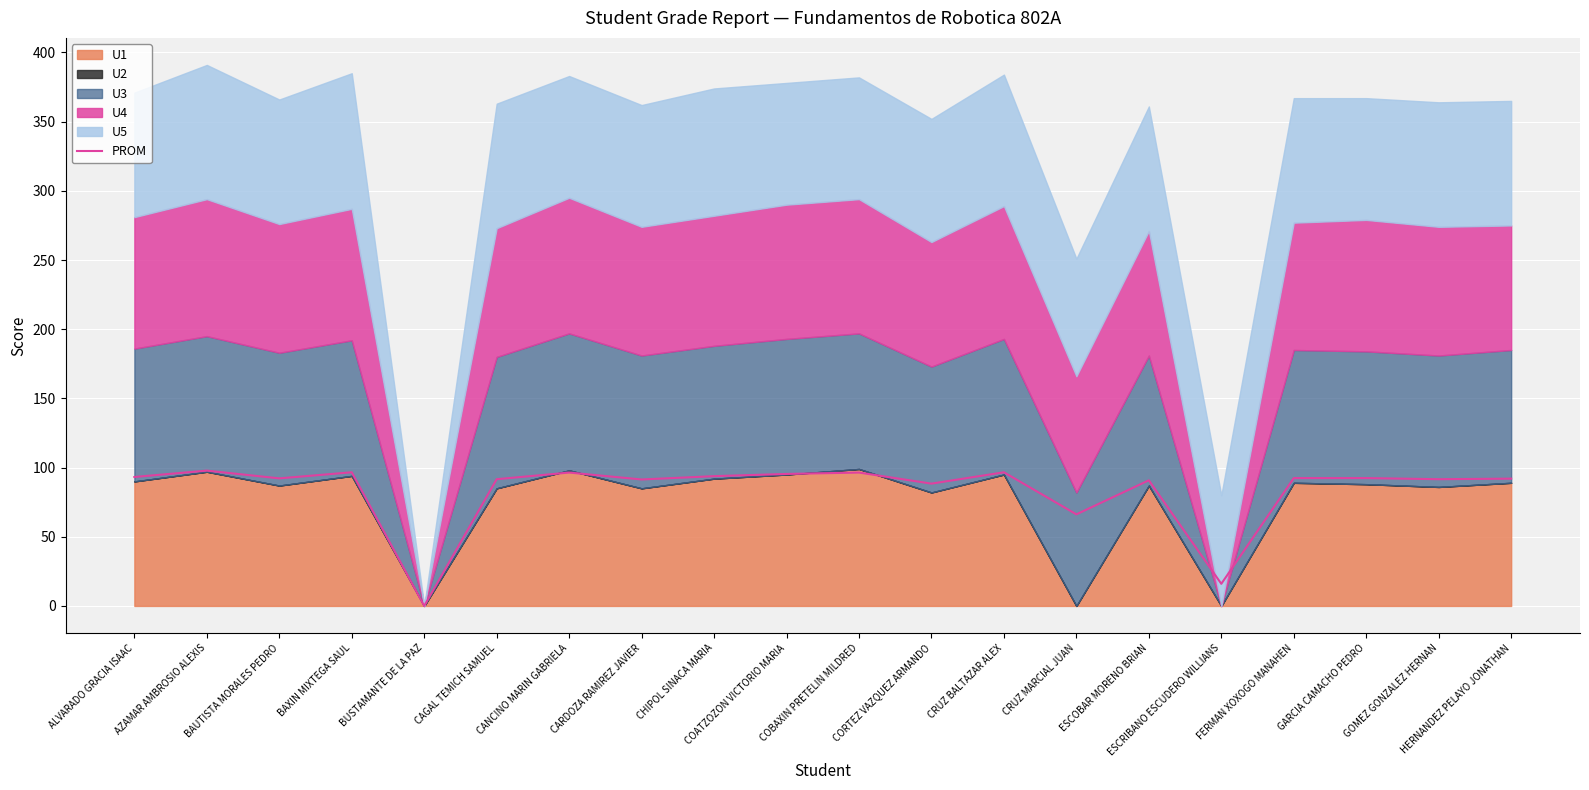

Which label corresponds to the smallest value in the chart?

BUSTAMANTE DE LA PAZ